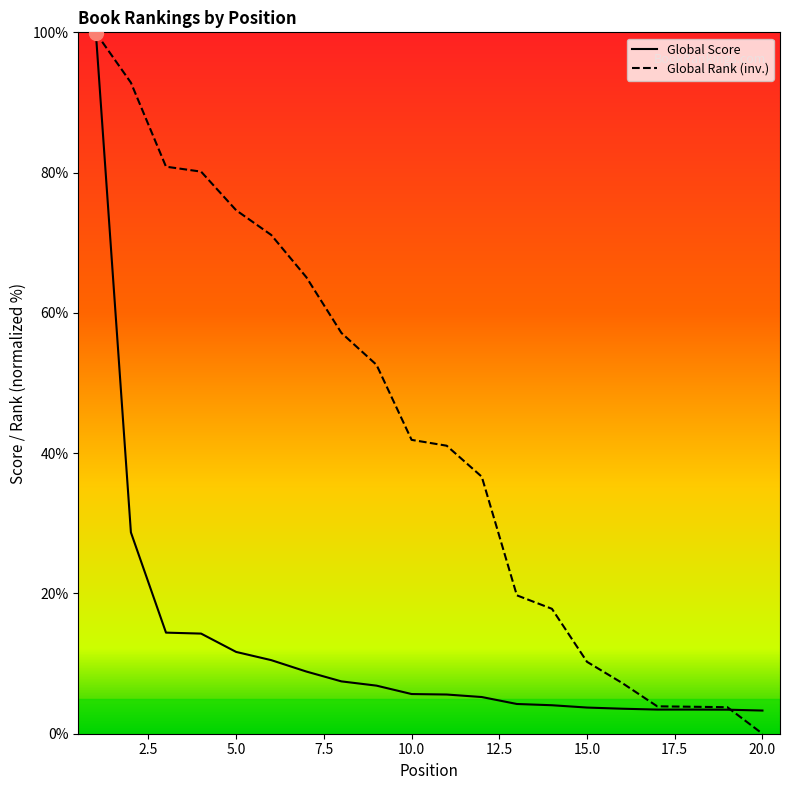

List the series in order of their overall mean, lowest first.

Global Score, Global Rank (inv.)